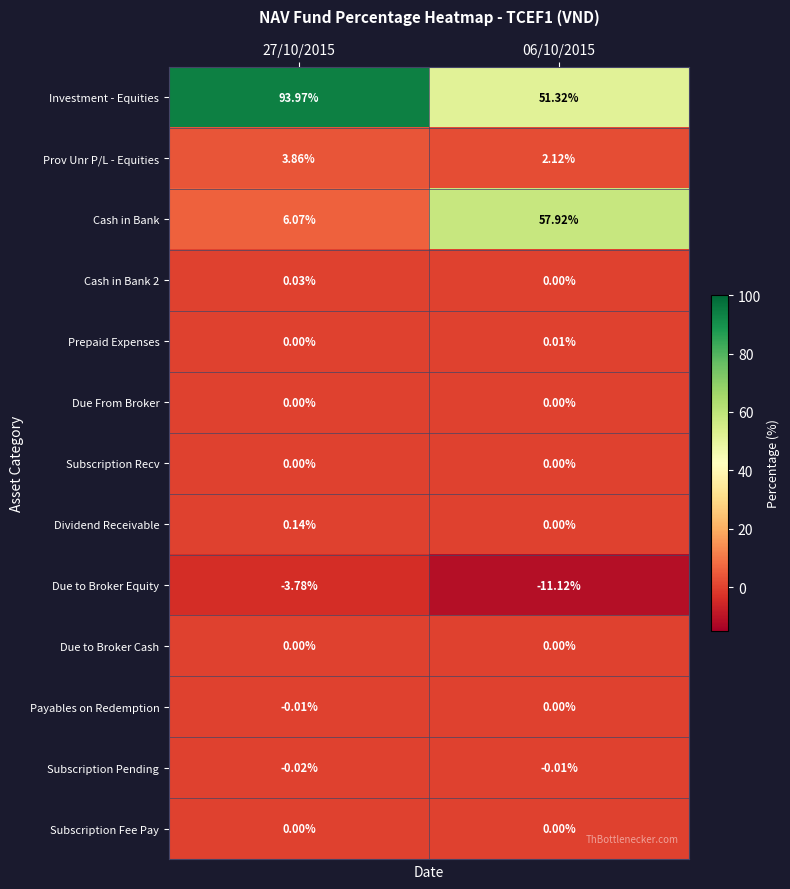

Between 27/10/2015 and 06/10/2015, which series saw the biggest shift?

Cash in Bank